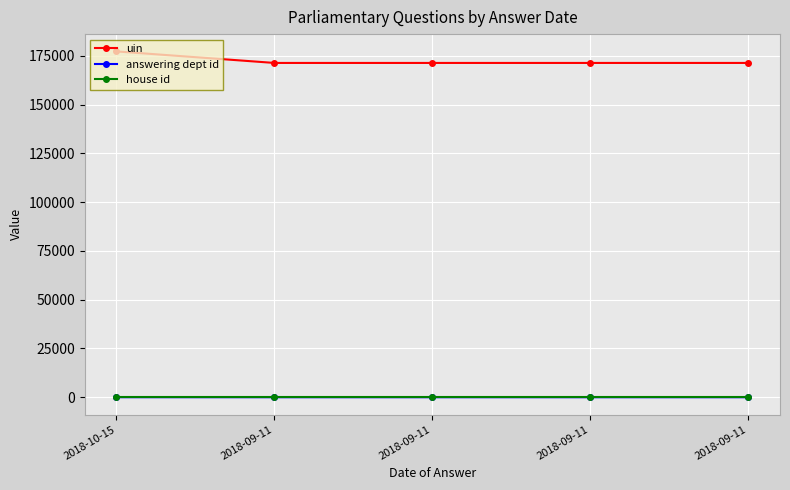

What is the approximate value of house id at 2018-09-11?

1